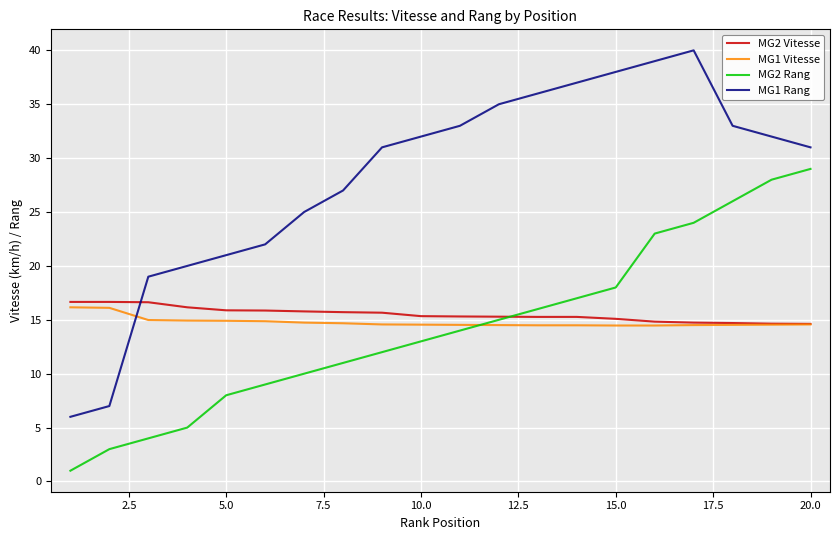

Which series has the widest spread of values?

MG1 Rang